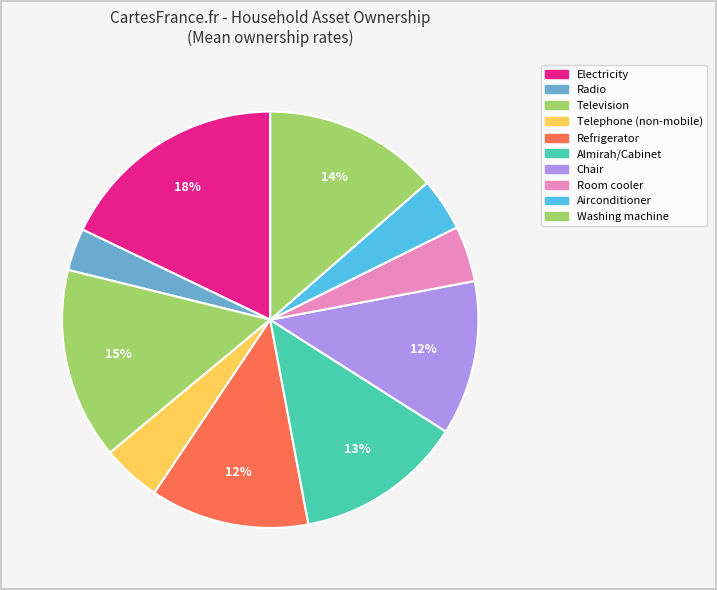

Does Radio account for over 50% of the chart?

No